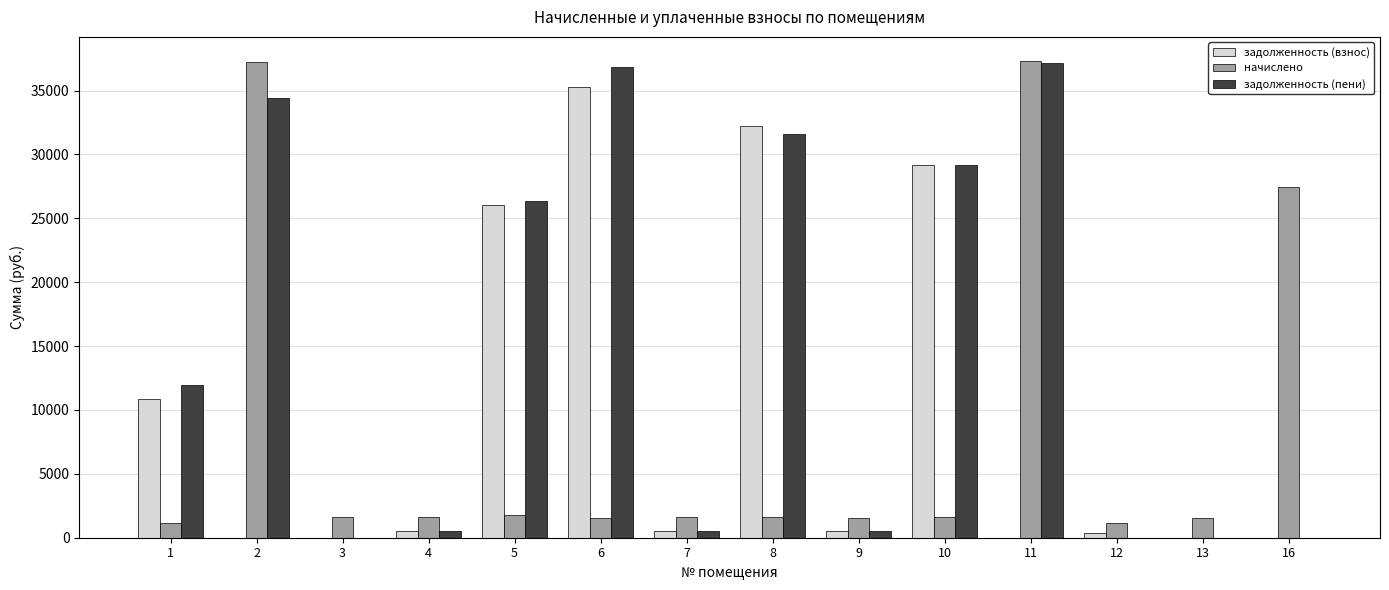

What is the highest value of the задолженность (пени) series?

37115.8